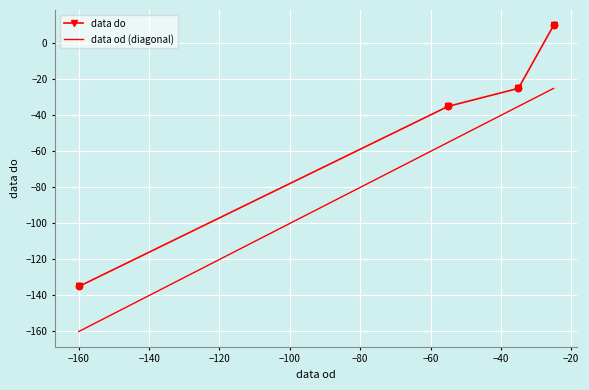

Which series has the largest total across all categories?

data do